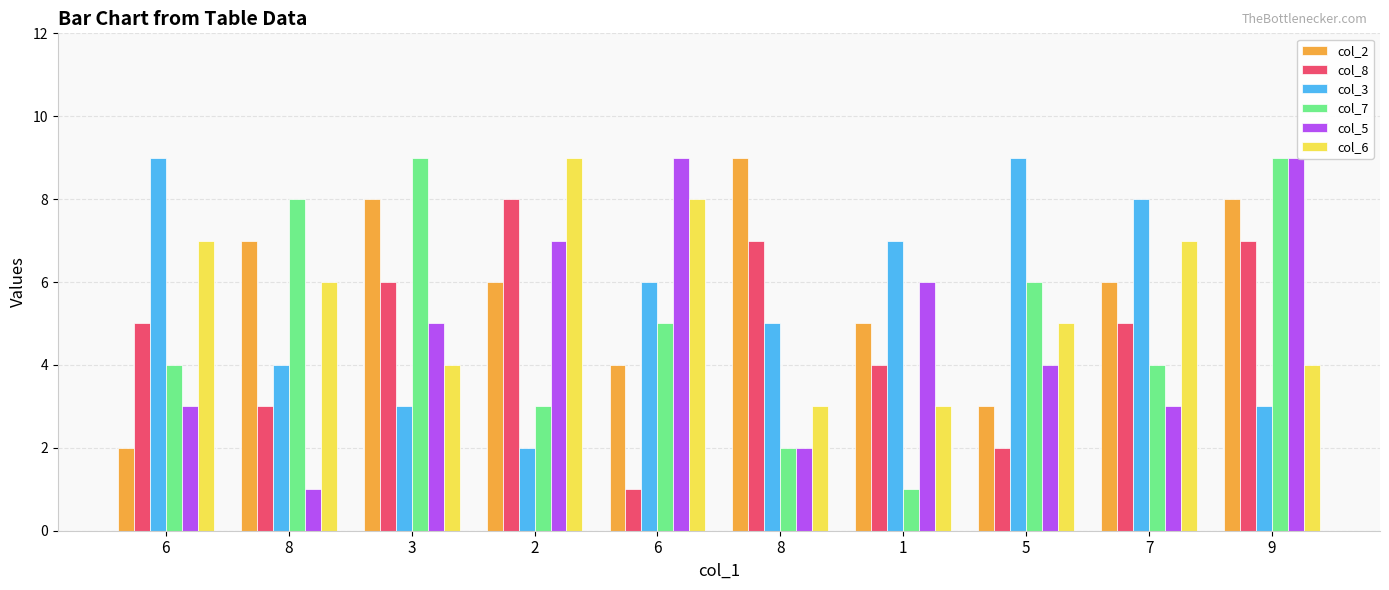

What is the average value of the col_7 series?

5